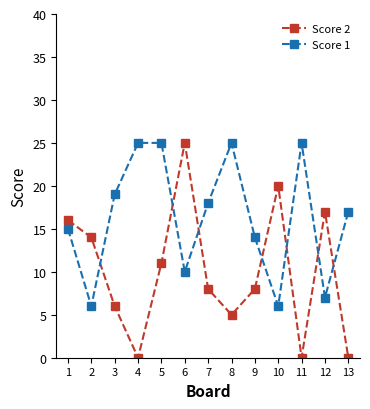

Does the chart display data point markers on the line(s)?

Yes